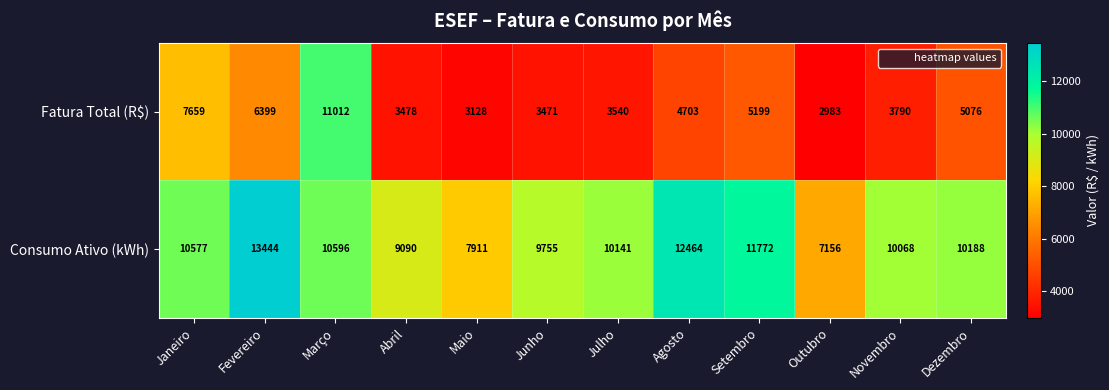

At which category is the sum across all series the highest?

Março